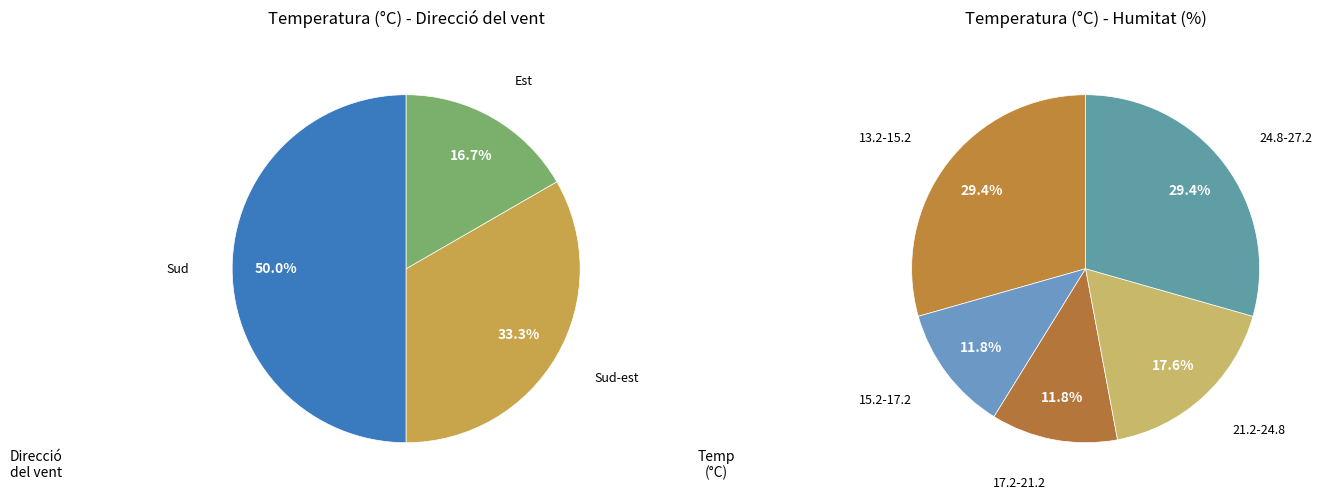

What is the largest slice in the pie chart?

Sud